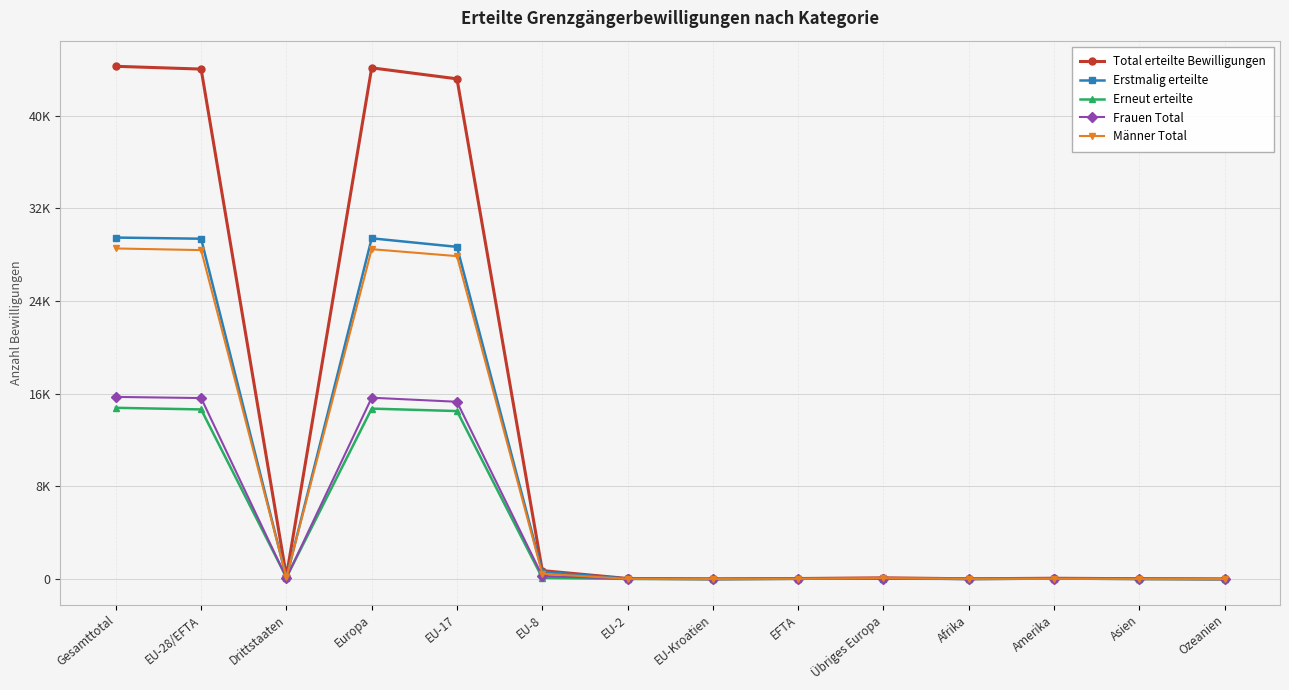

The value of Total erteilte Bewilligungen at EU-8 is 730. True or false?

True